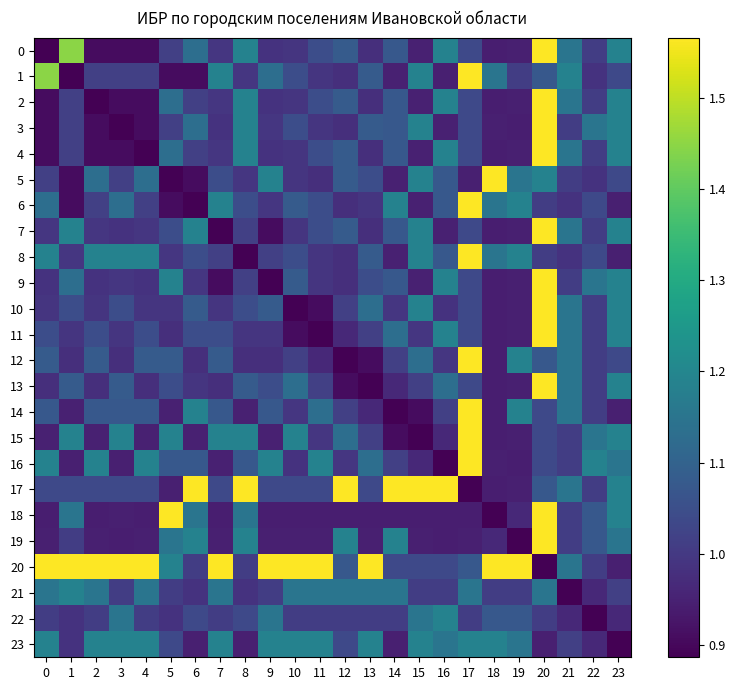

Reading left to right, what are all the values shown in this chart?

0: 0=0.9	1=1.4	2=0.9	3=0.9	4=0.9	5=1.0	6=1.1	7=1.0	8=1.2	9=1.0	10=1.0	11=1.0	12=1.1	13=1.0	14=1.1	15=0.9	16=1.2	17=1.0	18=0.9	19=0.9	20=1.6	21=1.2	22=1.0	23=1.2
1: 0=1.4	1=0.9	2=1.0	3=1.0	4=1.0	5=0.9	6=0.9	7=1.2	8=1.0	9=1.1	10=1.0	11=1.0	12=1.0	13=1.1	14=0.9	15=1.2	16=0.9	17=1.6	18=1.2	19=1.0	20=1.1	21=1.2	22=1.0	23=1.0
2: 0=0.9	1=1.0	2=0.9	3=0.9	4=0.9	5=1.1	6=1.0	7=1.0	8=1.2	9=1.0	10=1.0	11=1.0	12=1.1	13=1.0	14=1.1	15=0.9	16=1.2	17=1.0	18=0.9	19=0.9	20=1.6	21=1.2	22=1.0	23=1.2
3: 0=0.9	1=1.0	2=0.9	3=0.9	4=0.9	5=1.0	6=1.1	7=1.0	8=1.2	9=1.0	10=1.0	11=1.0	12=1.0	13=1.1	14=1.1	15=1.2	16=0.9	17=1.0	18=0.9	19=0.9	20=1.6	21=1.0	22=1.2	23=1.2
4: 0=0.9	1=1.0	2=0.9	3=0.9	4=0.9	5=1.1	6=1.0	7=1.0	8=1.2	9=1.0	10=1.0	11=1.0	12=1.1	13=1.0	14=1.1	15=0.9	16=1.2	17=1.0	18=0.9	19=0.9	20=1.6	21=1.2	22=1.0	23=1.2
5: 0=1.0	1=0.9	2=1.1	3=1.0	4=1.1	5=0.9	6=0.9	7=1.0	8=1.0	9=1.2	10=1.0	11=1.0	12=1.1	13=1.0	14=0.9	15=1.2	16=1.1	17=0.9	18=1.6	19=1.2	20=1.2	21=1.0	22=1.0	23=1.0
6: 0=1.1	1=0.9	2=1.0	3=1.1	4=1.0	5=0.9	6=0.9	7=1.2	8=1.0	9=1.0	10=1.1	11=1.0	12=1.0	13=1.0	14=1.2	15=0.9	16=1.1	17=1.6	18=1.2	19=1.2	20=1.0	21=1.0	22=1.0	23=0.9
7: 0=1.0	1=1.2	2=1.0	3=1.0	4=1.0	5=1.0	6=1.2	7=0.9	8=1.0	9=0.9	10=1.0	11=1.0	12=1.1	13=1.0	14=1.1	15=1.2	16=0.9	17=1.0	18=0.9	19=0.9	20=1.6	21=1.2	22=1.0	23=1.2
8: 0=1.2	1=1.0	2=1.2	3=1.2	4=1.2	5=1.0	6=1.0	7=1.0	8=0.9	9=1.0	10=1.0	11=1.0	12=1.0	13=1.1	14=0.9	15=1.2	16=1.1	17=1.6	18=1.2	19=1.2	20=1.0	21=1.0	22=1.0	23=0.9
9: 0=1.0	1=1.1	2=1.0	3=1.0	4=1.0	5=1.2	6=1.0	7=0.9	8=1.0	9=0.9	10=1.1	11=1.0	12=1.0	13=1.0	14=1.1	15=0.9	16=1.2	17=1.0	18=0.9	19=0.9	20=1.6	21=1.0	22=1.2	23=1.2
10: 0=1.0	1=1.0	2=1.0	3=1.0	4=1.0	5=1.0	6=1.1	7=1.0	8=1.0	9=1.1	10=0.9	11=0.9	12=1.0	13=1.1	14=1.0	15=1.2	16=1.0	17=1.0	18=0.9	19=0.9	20=1.6	21=1.2	22=1.0	23=1.2
11: 0=1.0	1=1.0	2=1.0	3=1.0	4=1.0	5=1.0	6=1.0	7=1.0	8=1.0	9=1.0	10=0.9	11=0.9	12=1.0	13=1.0	14=1.1	15=1.0	16=1.2	17=1.0	18=0.9	19=0.9	20=1.6	21=1.2	22=1.0	23=1.2
12: 0=1.1	1=1.0	2=1.1	3=1.0	4=1.1	5=1.1	6=1.0	7=1.1	8=1.0	9=1.0	10=1.0	11=1.0	12=0.9	13=0.9	14=1.0	15=1.1	16=1.0	17=1.6	18=0.9	19=1.2	20=1.1	21=1.2	22=1.0	23=1.0
13: 0=1.0	1=1.1	2=1.0	3=1.1	4=1.0	5=1.0	6=1.0	7=1.0	8=1.1	9=1.0	10=1.1	11=1.0	12=0.9	13=0.9	14=1.0	15=1.0	16=1.1	17=1.0	18=0.9	19=0.9	20=1.6	21=1.2	22=1.0	23=1.2
14: 0=1.1	1=0.9	2=1.1	3=1.1	4=1.1	5=0.9	6=1.2	7=1.1	8=0.9	9=1.1	10=1.0	11=1.1	12=1.0	13=1.0	14=0.9	15=0.9	16=1.0	17=1.6	18=0.9	19=1.2	20=1.0	21=1.2	22=1.0	23=0.9
15: 0=0.9	1=1.2	2=0.9	3=1.2	4=0.9	5=1.2	6=0.9	7=1.2	8=1.2	9=0.9	10=1.2	11=1.0	12=1.1	13=1.0	14=0.9	15=0.9	16=1.0	17=1.6	18=0.9	19=0.9	20=1.0	21=1.0	22=1.2	23=1.2
16: 0=1.2	1=0.9	2=1.2	3=0.9	4=1.2	5=1.1	6=1.1	7=0.9	8=1.1	9=1.2	10=1.0	11=1.2	12=1.0	13=1.1	14=1.0	15=1.0	16=0.9	17=1.6	18=0.9	19=0.9	20=1.0	21=1.0	22=1.2	23=1.2
17: 0=1.0	1=1.0	2=1.0	3=1.0	4=1.0	5=0.9	6=1.6	7=1.0	8=1.6	9=1.0	10=1.0	11=1.0	12=1.6	13=1.0	14=1.6	15=1.6	16=1.6	17=0.9	18=0.9	19=0.9	20=1.1	21=1.2	22=1.0	23=1.2
18: 0=0.9	1=1.2	2=0.9	3=0.9	4=0.9	5=1.6	6=1.2	7=0.9	8=1.2	9=0.9	10=0.9	11=0.9	12=0.9	13=0.9	14=0.9	15=0.9	16=0.9	17=0.9	18=0.9	19=1.0	20=1.6	21=1.0	22=1.1	23=1.2
19: 0=0.9	1=1.0	2=0.9	3=0.9	4=0.9	5=1.2	6=1.2	7=0.9	8=1.2	9=0.9	10=0.9	11=0.9	12=1.2	13=0.9	14=1.2	15=0.9	16=0.9	17=0.9	18=1.0	19=0.9	20=1.6	21=1.0	22=1.1	23=1.2
20: 0=1.6	1=1.6	2=1.6	3=1.6	4=1.6	5=1.2	6=1.0	7=1.6	8=1.0	9=1.6	10=1.6	11=1.6	12=1.1	13=1.6	14=1.0	15=1.0	16=1.0	17=1.1	18=1.6	19=1.6	20=0.9	21=1.2	22=1.0	23=0.9
21: 0=1.2	1=1.2	2=1.2	3=1.0	4=1.2	5=1.0	6=1.0	7=1.2	8=1.0	9=1.0	10=1.2	11=1.2	12=1.2	13=1.2	14=1.2	15=1.0	16=1.0	17=1.2	18=1.0	19=1.0	20=1.2	21=0.9	22=1.0	23=1.0
22: 0=1.0	1=1.0	2=1.0	3=1.2	4=1.0	5=1.0	6=1.0	7=1.0	8=1.0	9=1.2	10=1.0	11=1.0	12=1.0	13=1.0	14=1.0	15=1.2	16=1.2	17=1.0	18=1.1	19=1.1	20=1.0	21=1.0	22=0.9	23=1.0
23: 0=1.2	1=1.0	2=1.2	3=1.2	4=1.2	5=1.0	6=0.9	7=1.2	8=0.9	9=1.2	10=1.2	11=1.2	12=1.0	13=1.2	14=0.9	15=1.2	16=1.2	17=1.2	18=1.2	19=1.2	20=0.9	21=1.0	22=1.0	23=0.9